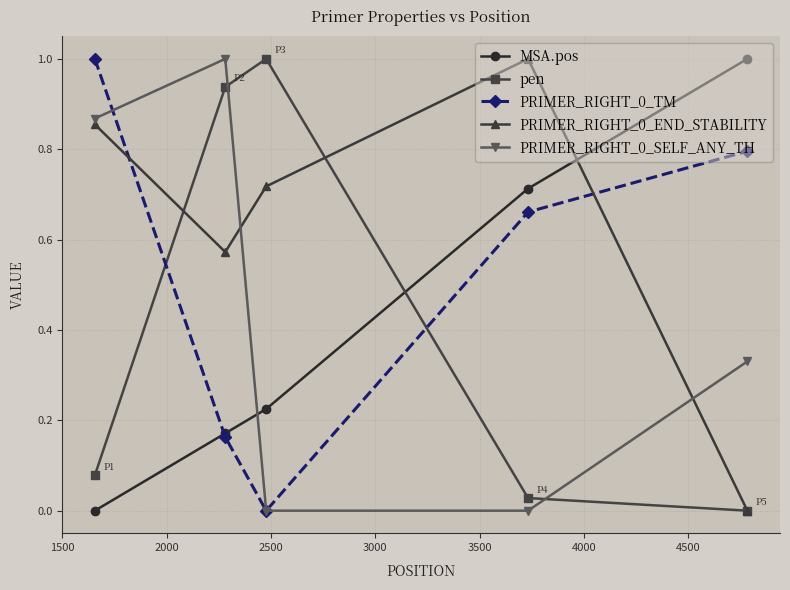

True or false: PRIMER_RIGHT_0_SELF_ANY_TH has more than 0 points higher than both neighbors.

True